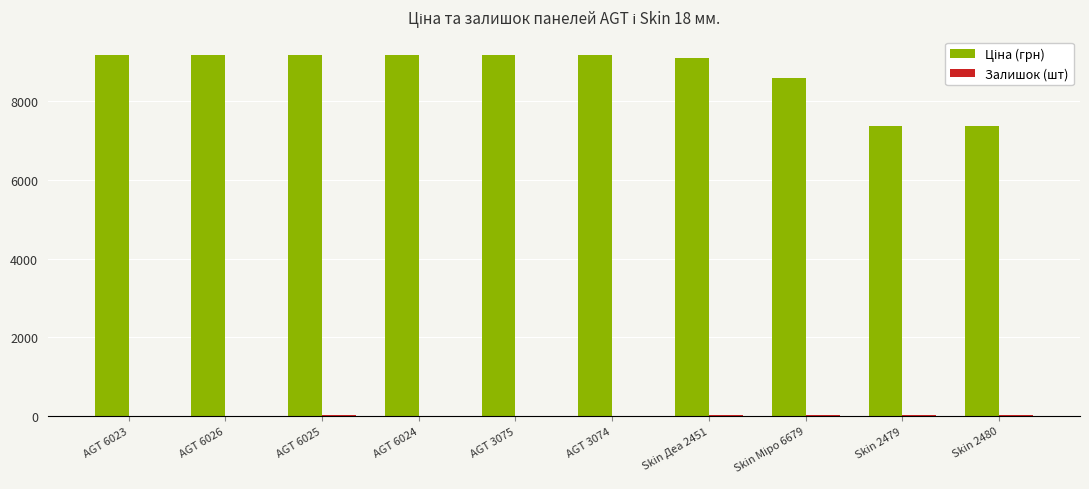

What is the greatest value displayed?

9185.1